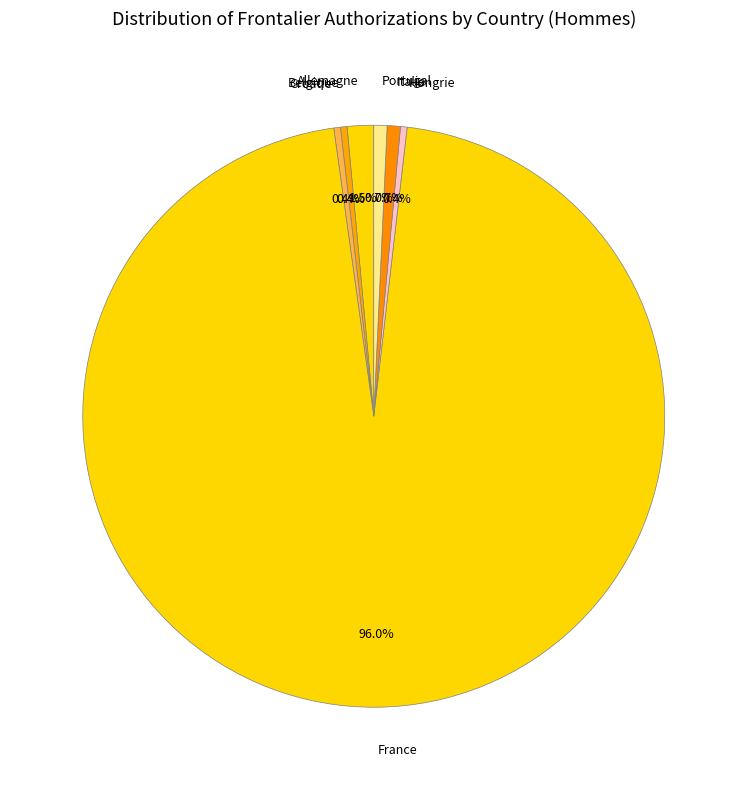

How many slices are in this pie chart?

7